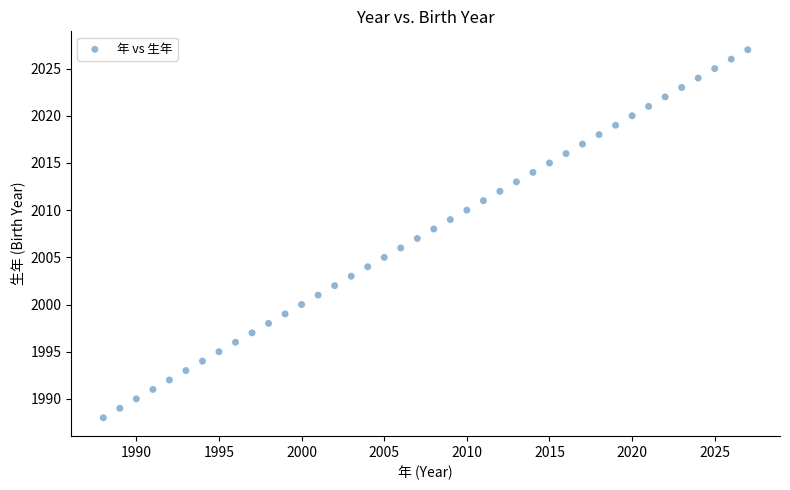

What is the range of Y values (max minus min)?

39